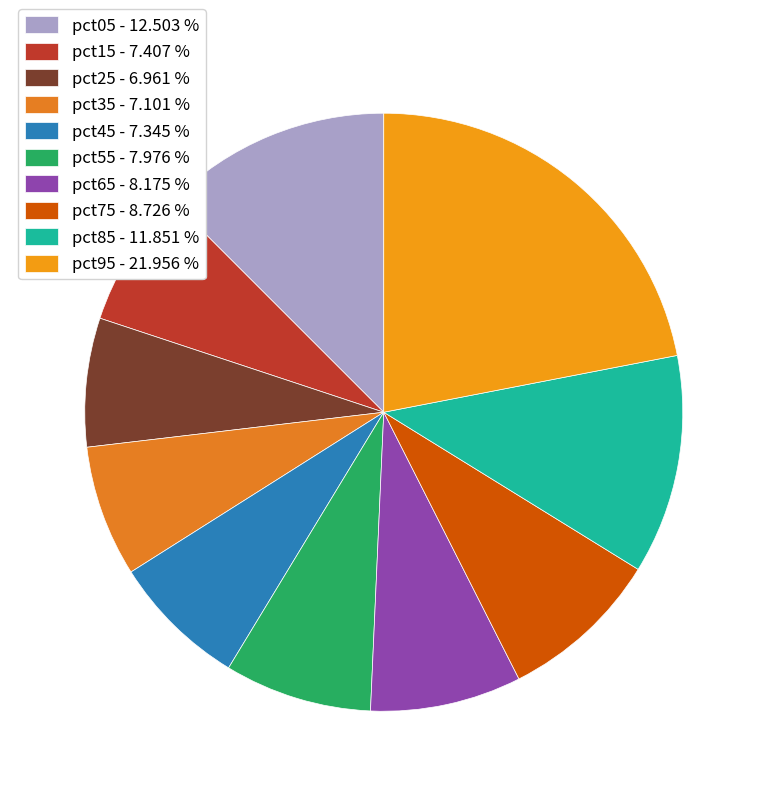

To the nearest percent, what is the combined percentage of pct05 and pct25?

19%